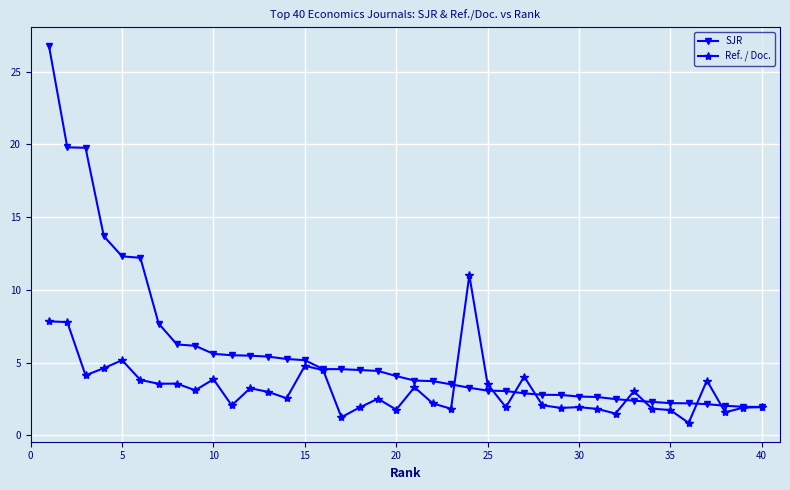

Which series has the largest range (max minus min)?

SJR